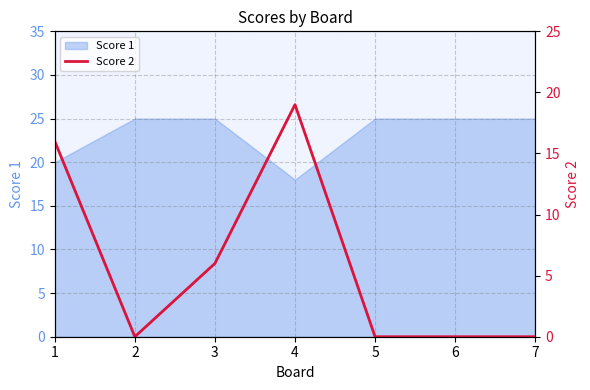

List the labels in order of value, largest first.

4, 1, 3, 2, 5, 6, 7